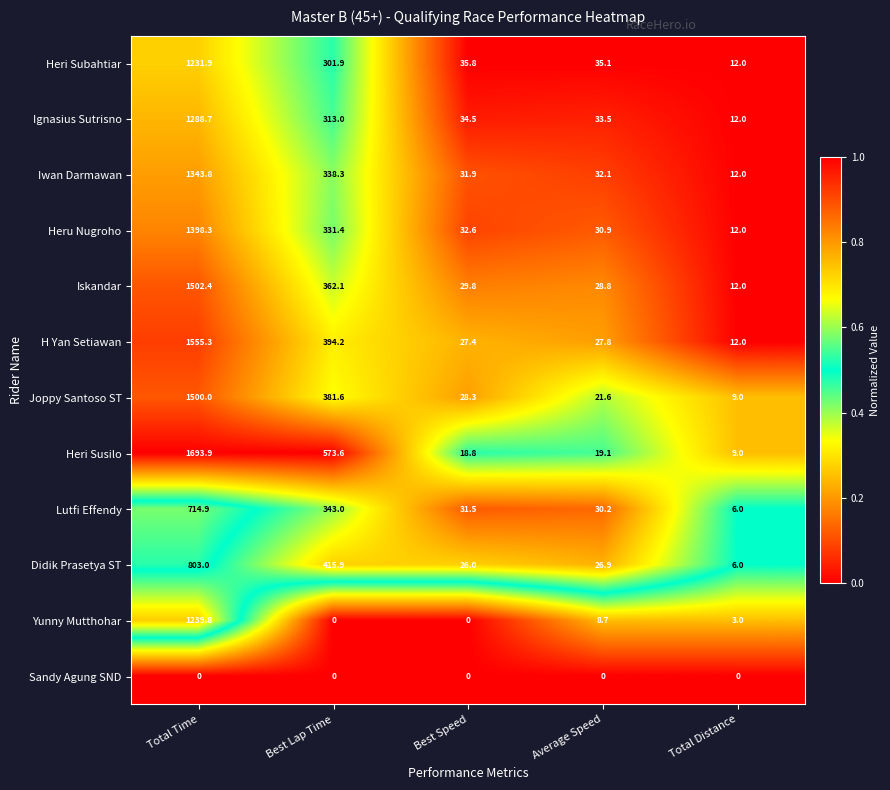

Which series has the largest total across all categories?

Heri Susilo